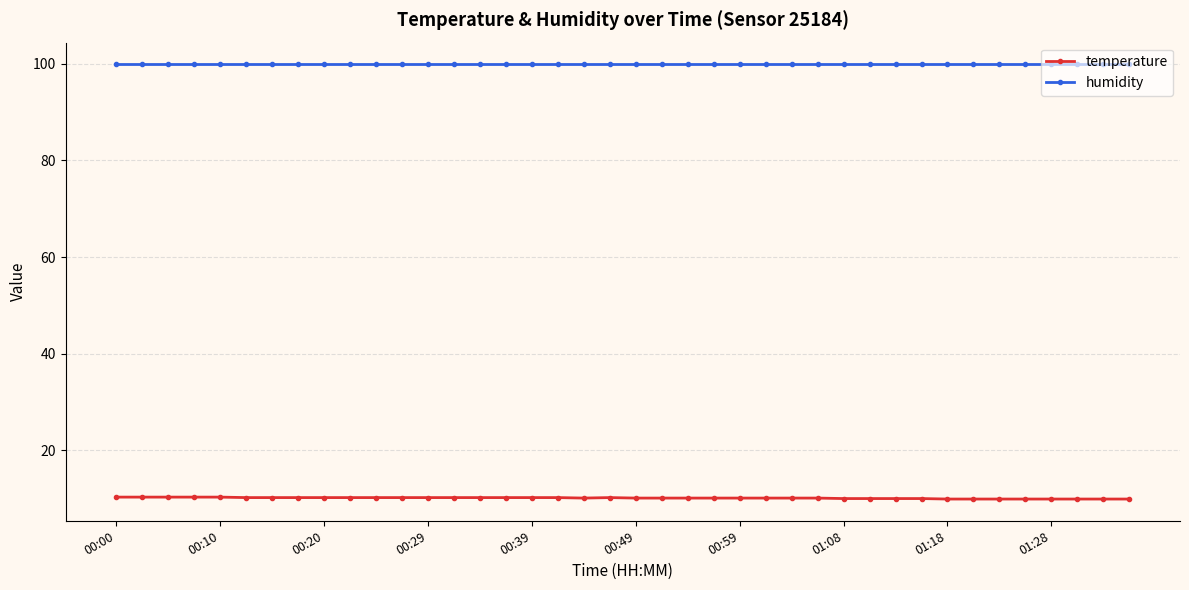

What is the value of the temperature point at the 14th from the left?

10.2